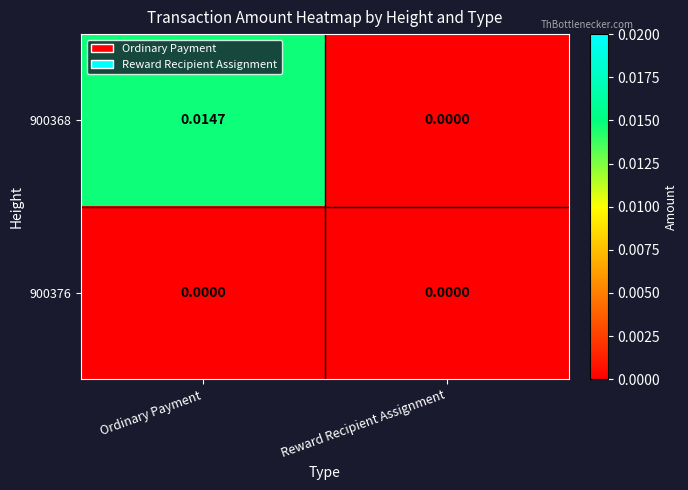

At which category is the sum across all series the highest?

Ordinary Payment